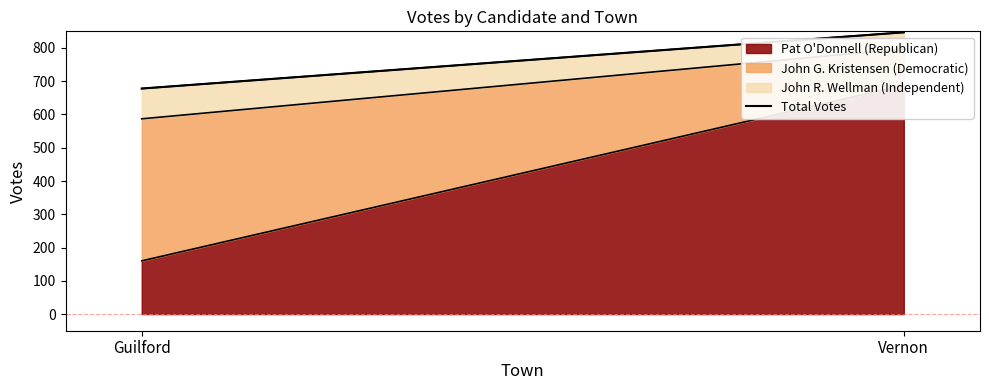

How many lines are shown in the chart?

1